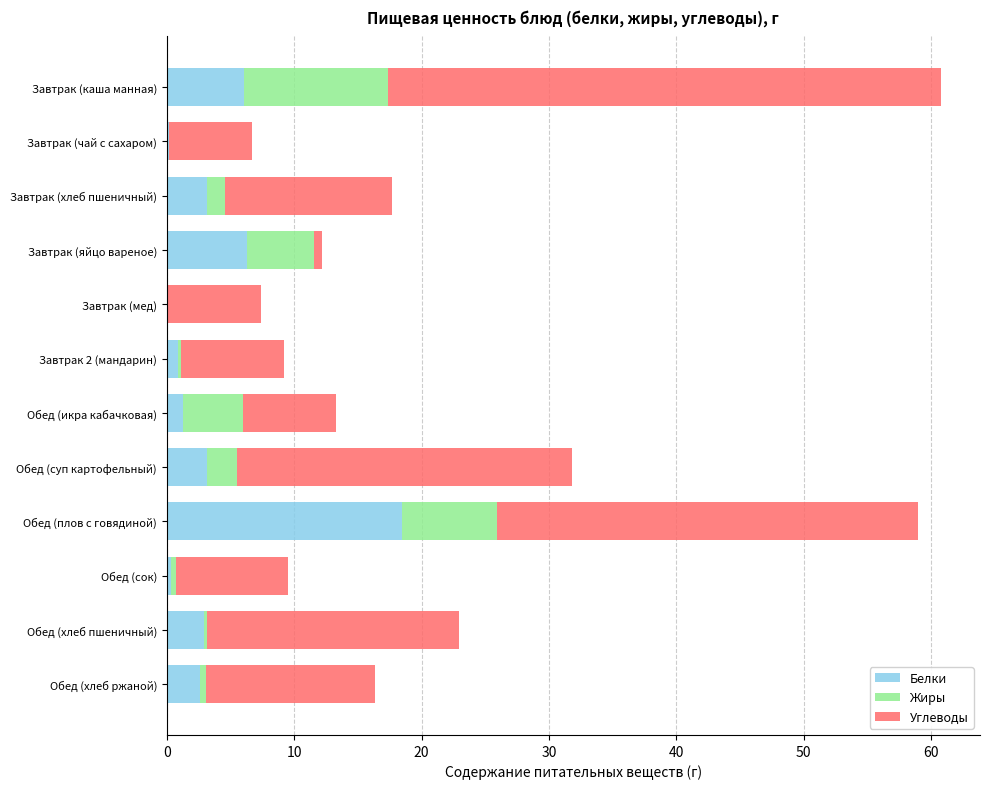

What is the sum of all Белки values?

45.6